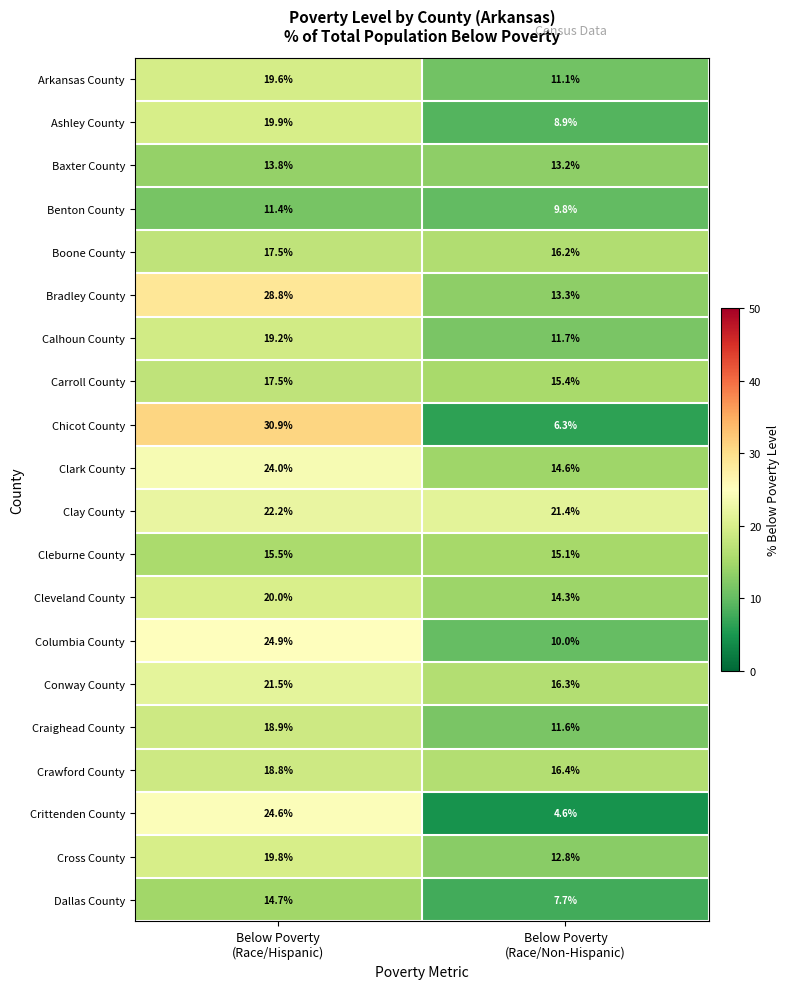

What is the average value of the Crittenden County series?

14.6